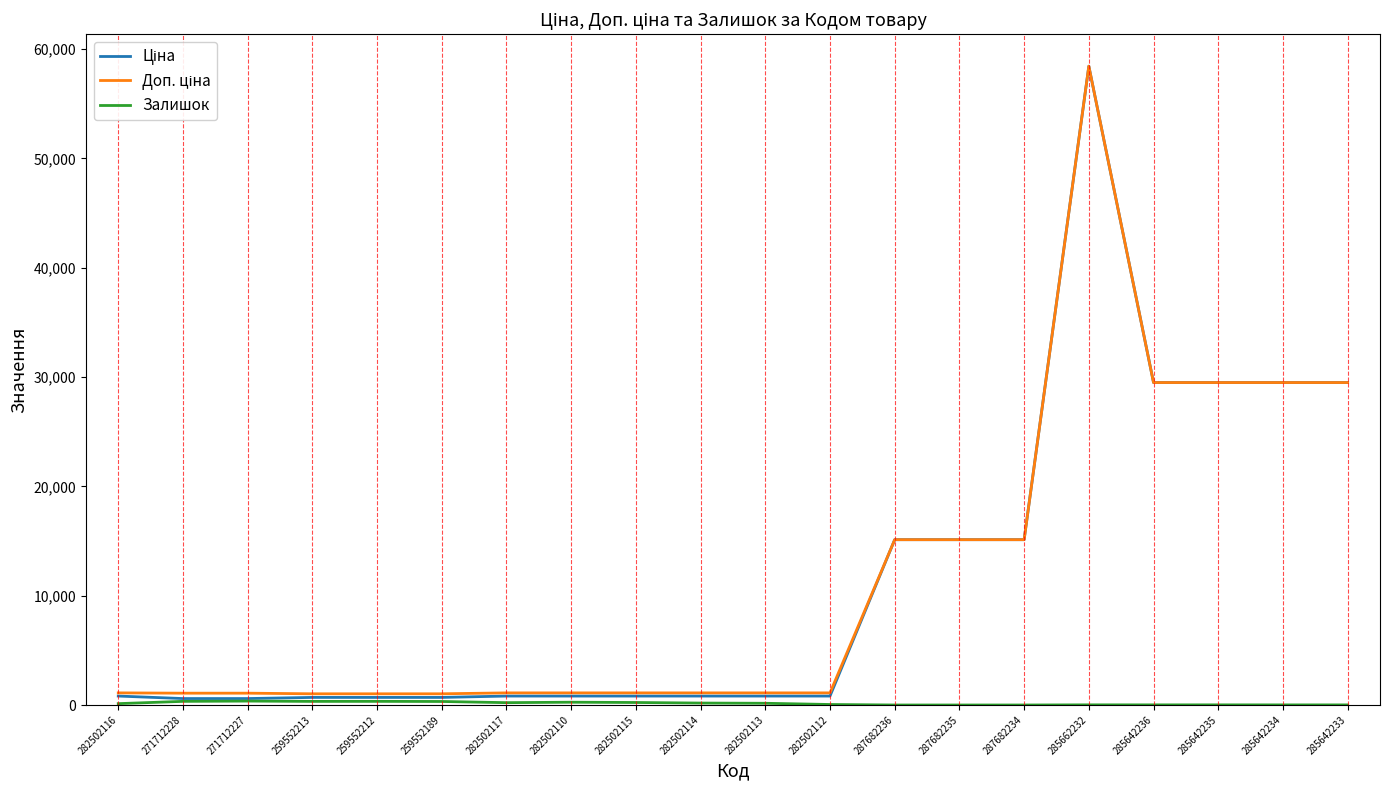

Which label corresponds to the largest value in the chart?

285662232